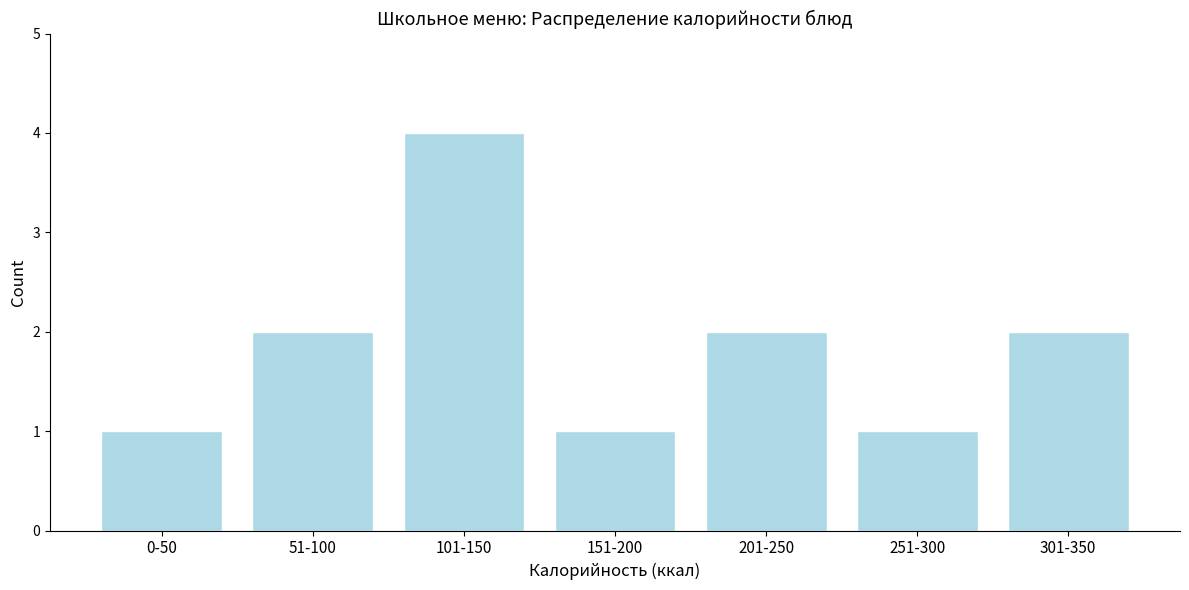

Reading left to right, list all the values displayed in this chart.

0-50=1	51-100=2	101-150=4	151-200=1	201-250=2	251-300=1	301-350=2